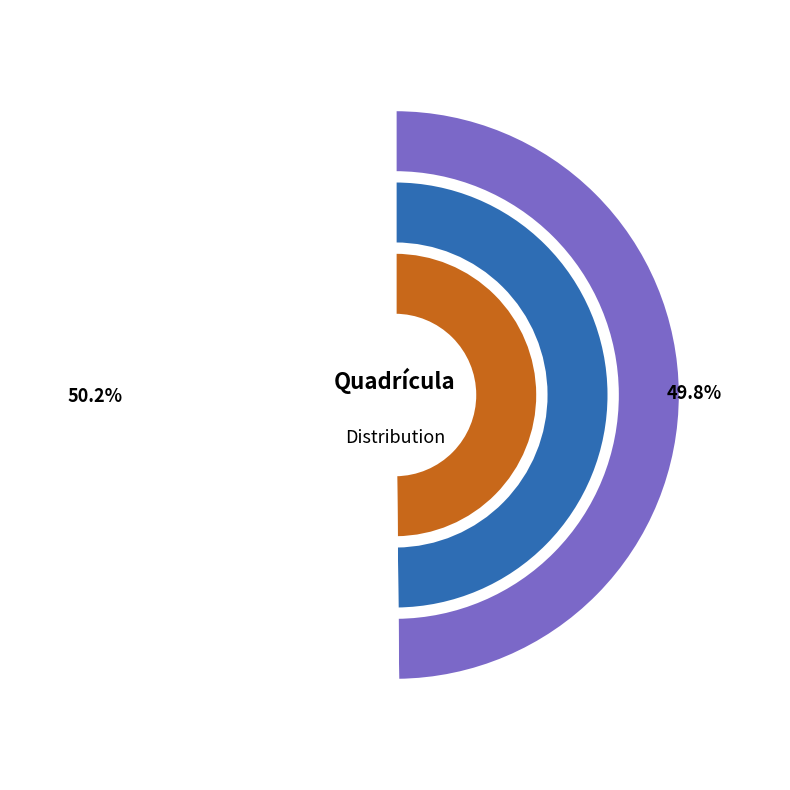

Is it true that CB2323 is 57% of the pie?

False